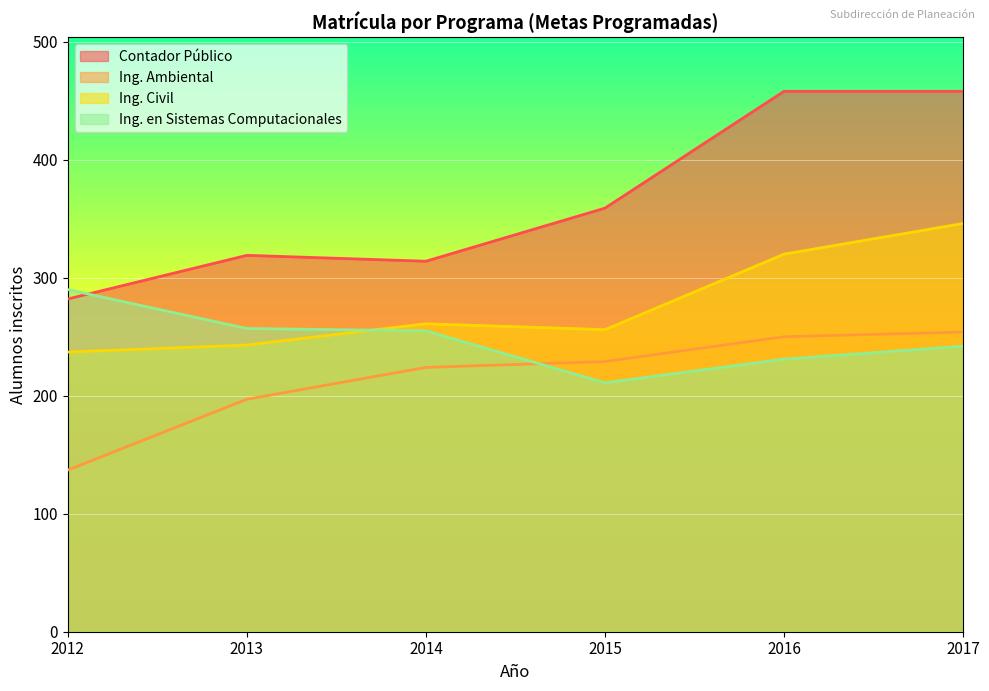

Reading right to left, transcribe all the data shown in this chart.

Contador Público: 2017=458	2016=458	2015=359	2014=314	2013=319	2012=282
Ing. Ambiental: 2017=254	2016=250	2015=229	2014=224	2013=197	2012=137
Ing. Civil: 2017=346	2016=320	2015=256	2014=261	2013=243	2012=237
Ing. en Sistemas Computacionales: 2017=242	2016=231	2015=211	2014=255	2013=257	2012=290